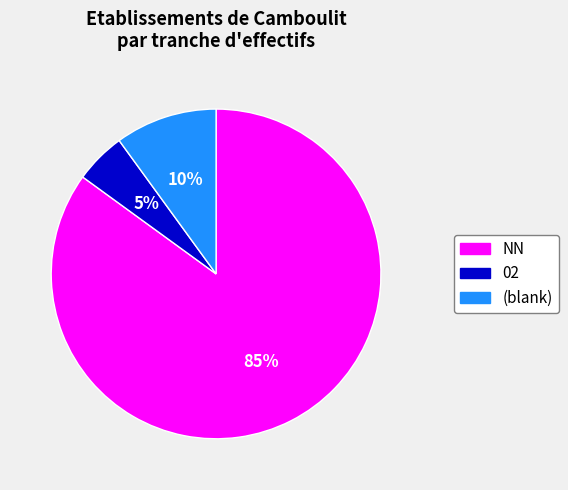

How many segments does this pie chart have?

3